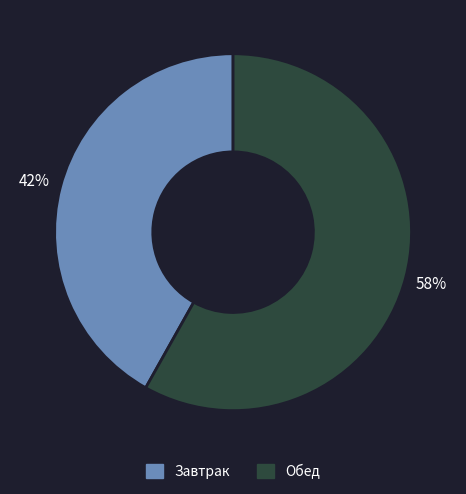

Approximately how many times larger is the value at Обед compared to Завтрак?

1.4